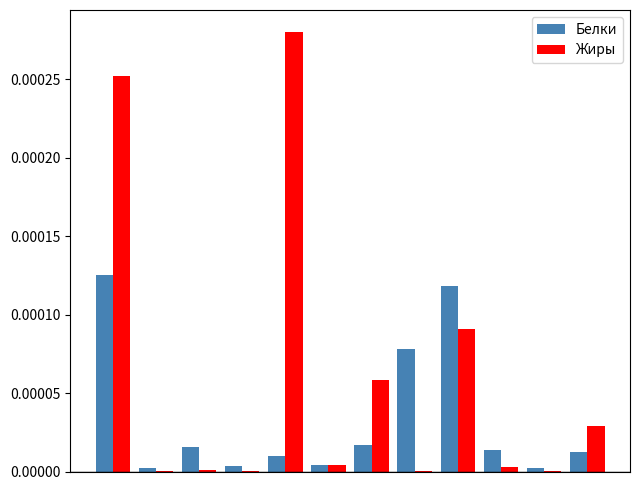

Which series has the largest total across all categories?

Жиры